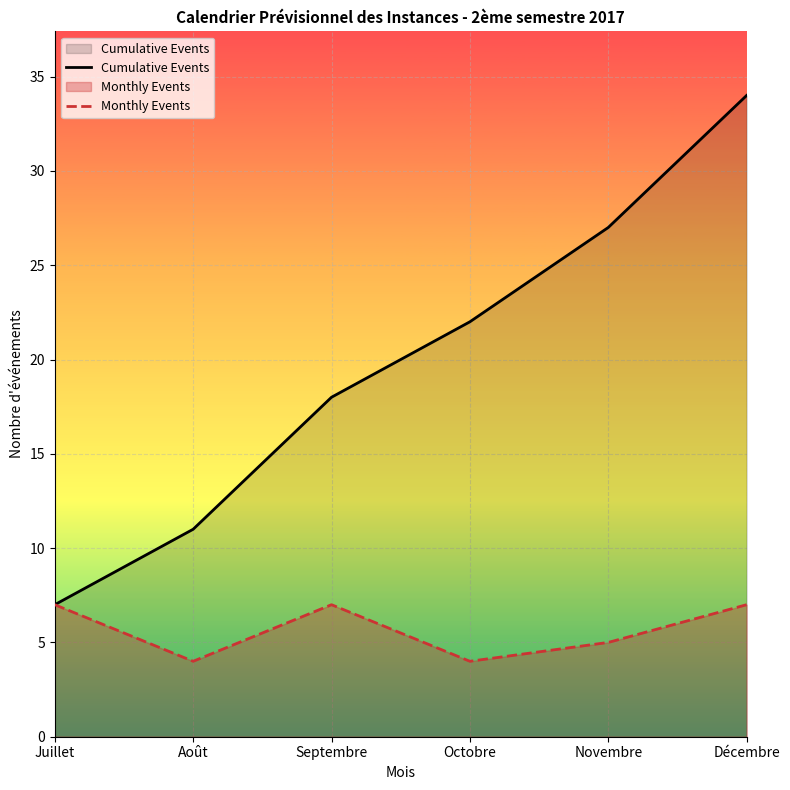

What is the spread (max minus min) of values at Décembre?

27